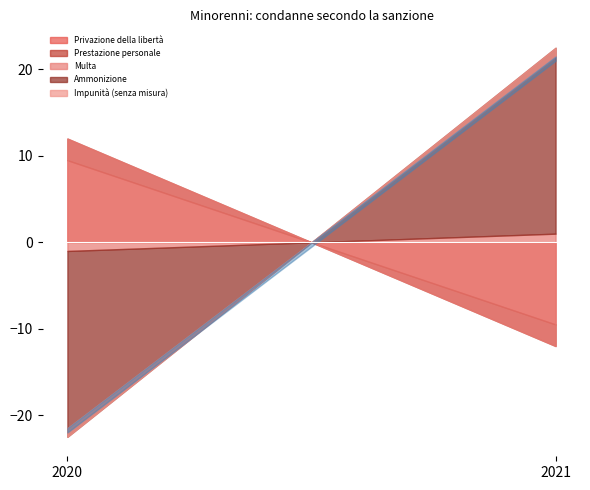

How many distinct data groups are displayed?

5